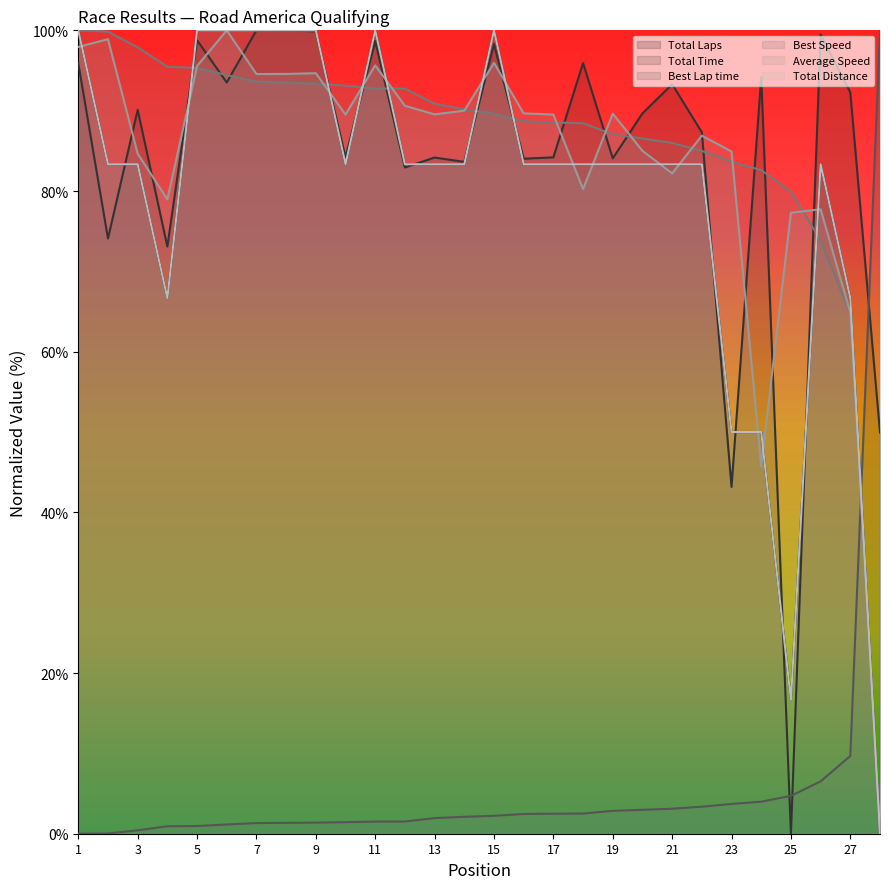

What is the value of the Total Laps point at the 22nd from the left?

83.3